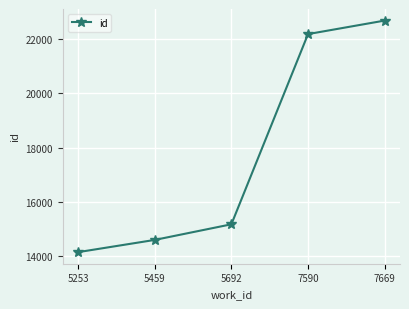

Is it true that the value at 5459 is 23004?

False